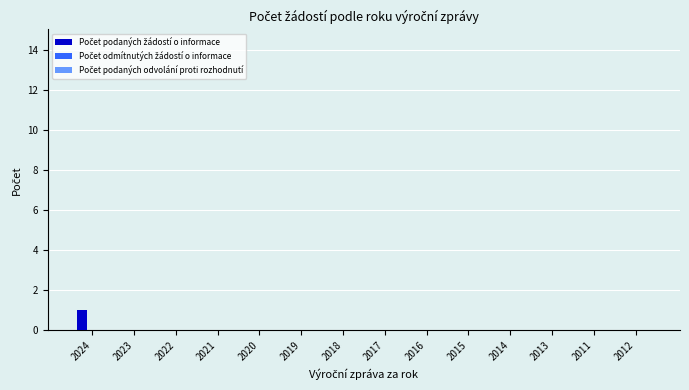

Between 2020 and 2024, which is larger?

2024